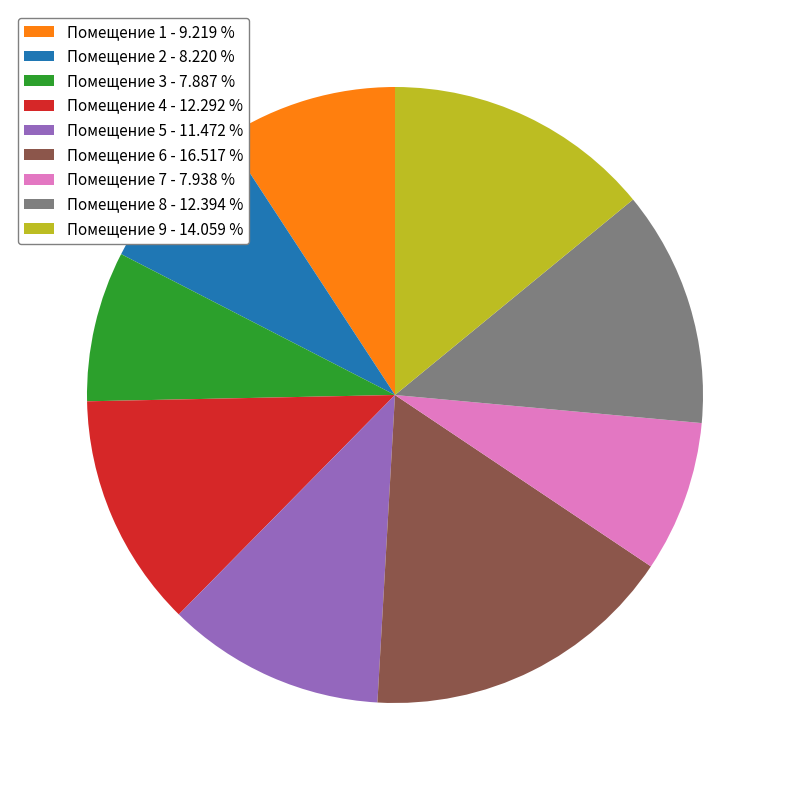

Combined, do Помещение 1 - 9.219 % and Помещение 5 - 11.472 % account for over 50%?

No